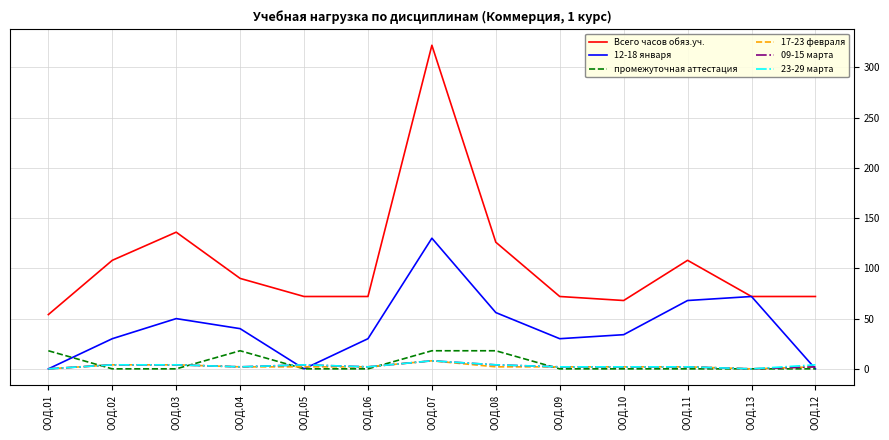

What is the maximum value for промежуточная аттестация?

18